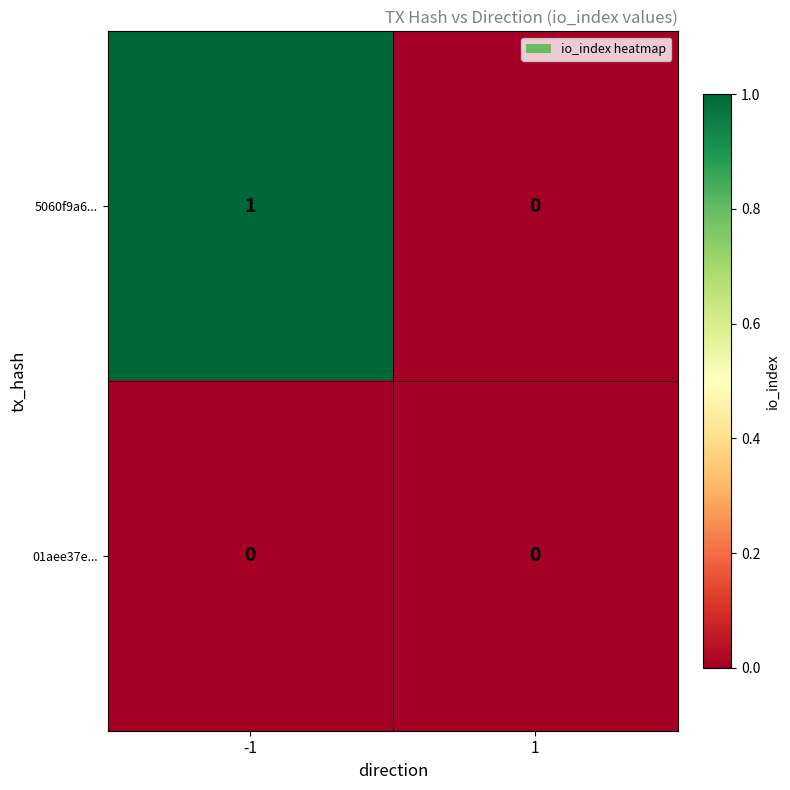

Between -1 and 1, which series saw the biggest shift?

5060f9a6...